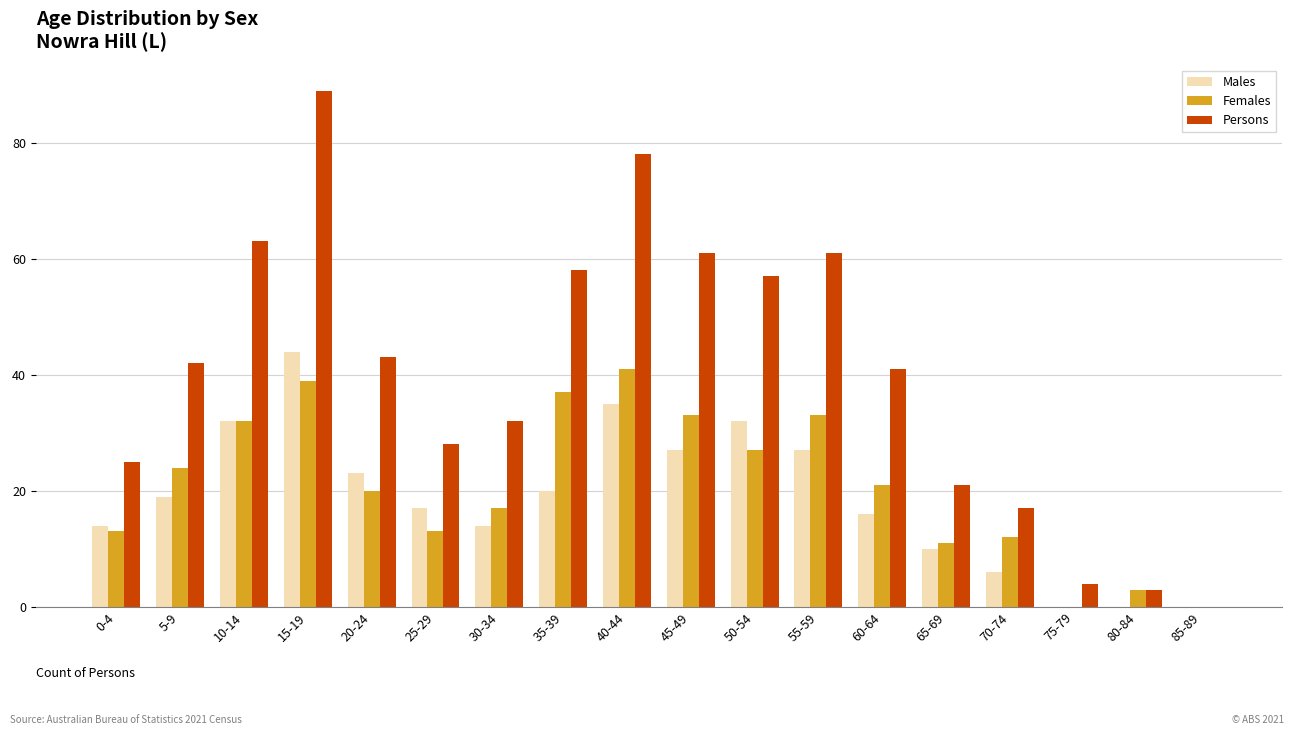

Which series has the widest spread of values?

Persons